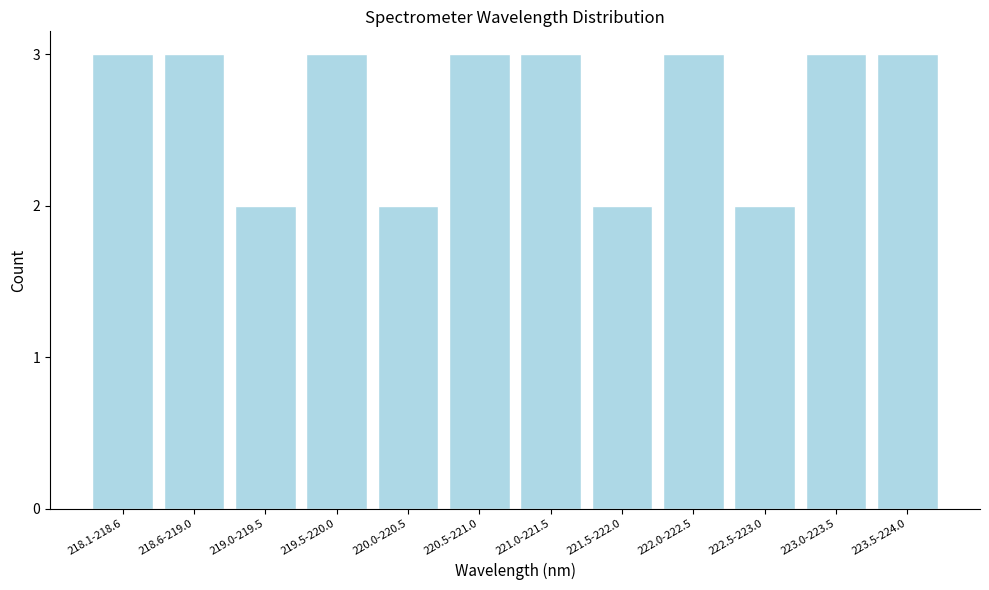

Reading left to right, transcribe all the data shown in this chart.

218.1-218.6=3	218.6-219.0=3	219.0-219.5=2	219.5-220.0=3	220.0-220.5=2	220.5-221.0=3	221.0-221.5=3	221.5-222.0=2	222.0-222.5=3	222.5-223.0=2	223.0-223.5=3	223.5-224.0=3